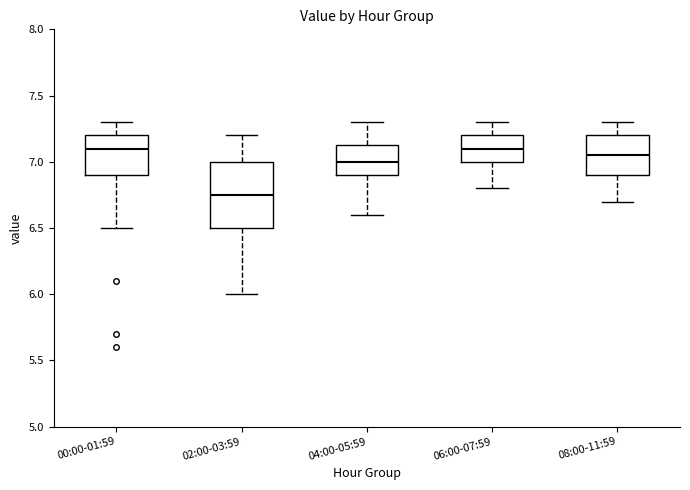

Comparing the boxes themselves (not the whiskers), which one is the tallest?

02:00-03:59